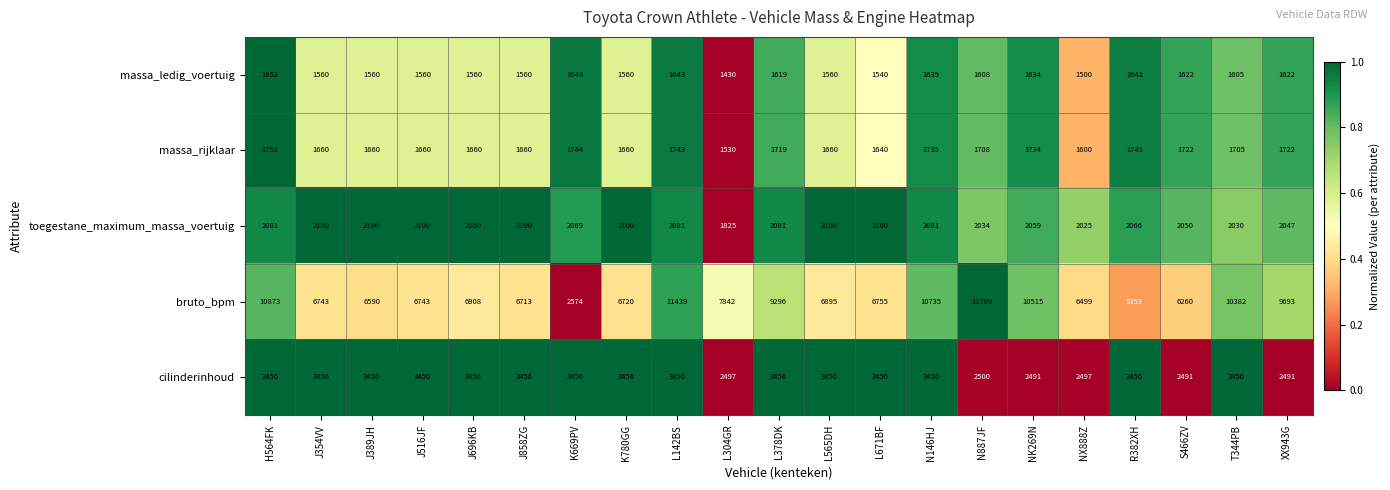

True or false: cilinderinhoud has a value of 5385 at L378DK.

False